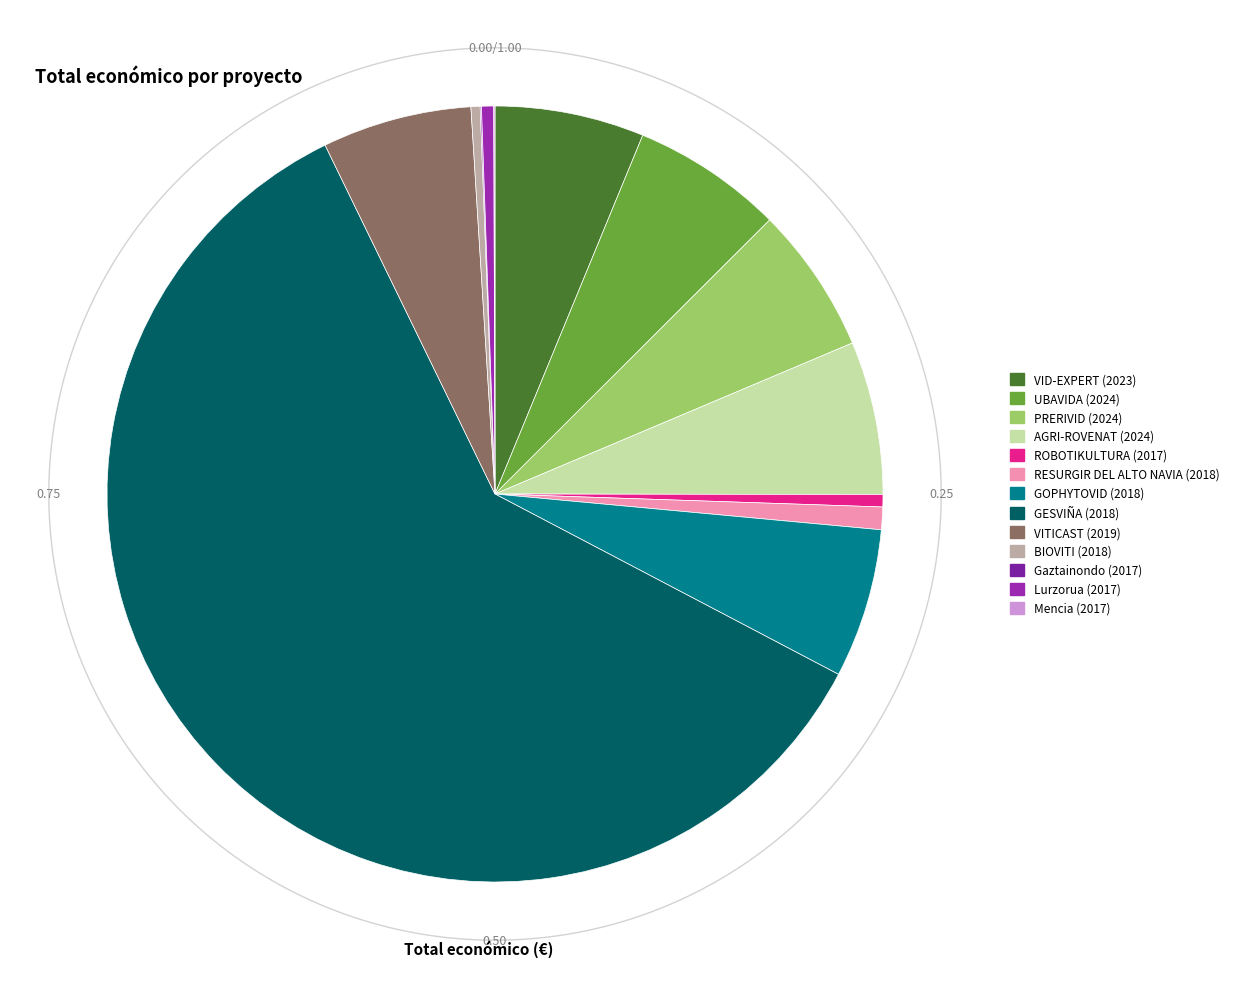

Count the number of slices in the pie.

13